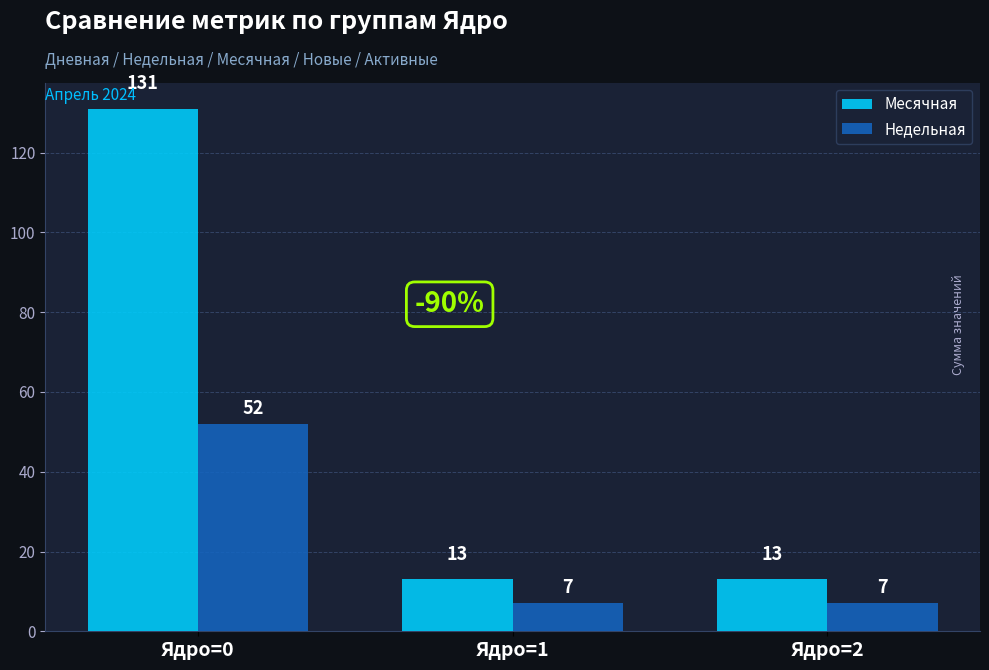

At how many categories does at least one series exceed 115?

1